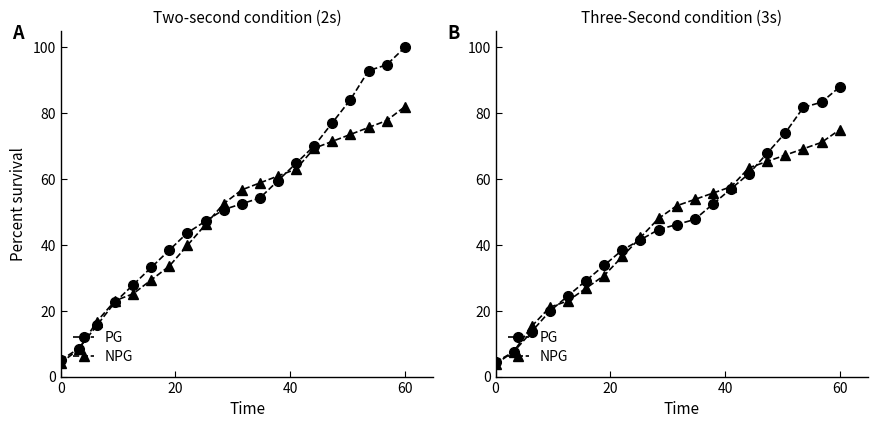

How many data points in NPG are less than 51?

10